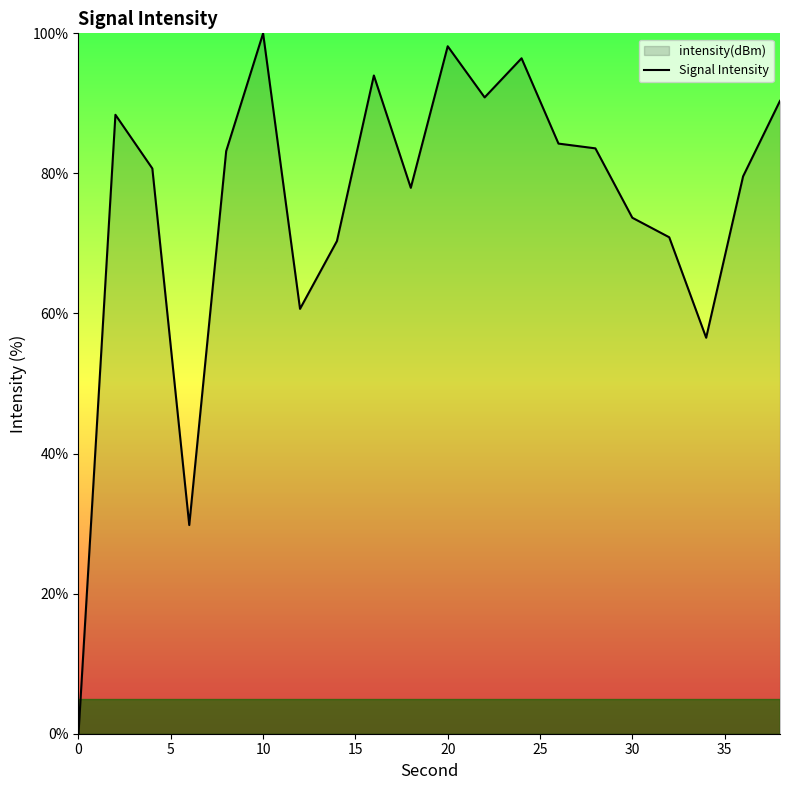

What is the difference between the maximum and minimum values?

100.0